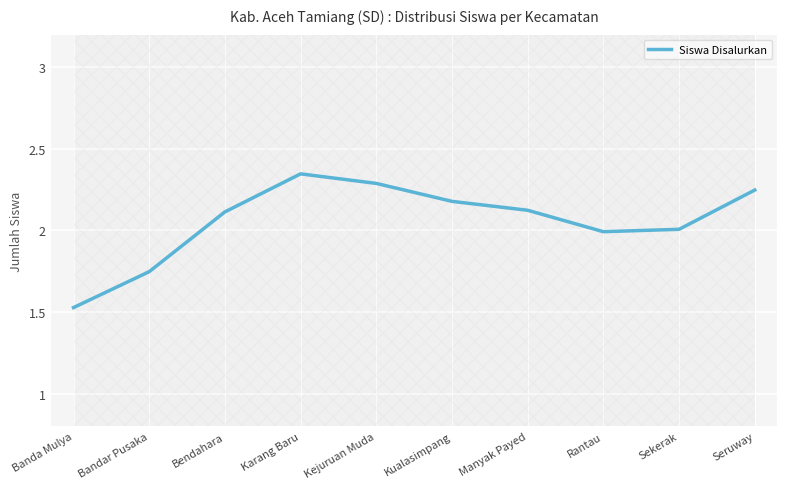

Where is the data nearest to the value 1?

Banda Mulya